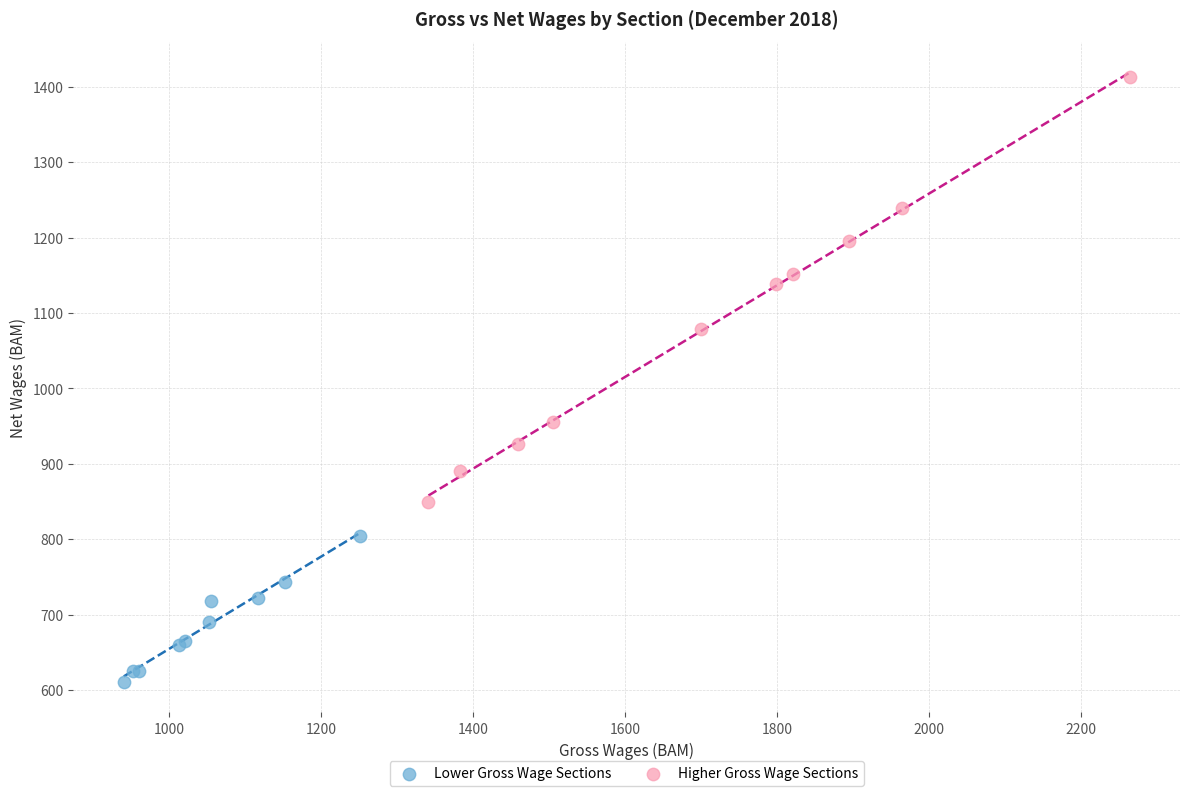

Which series has the largest Y range (max minus min)?

Higher Gross Wage Sections